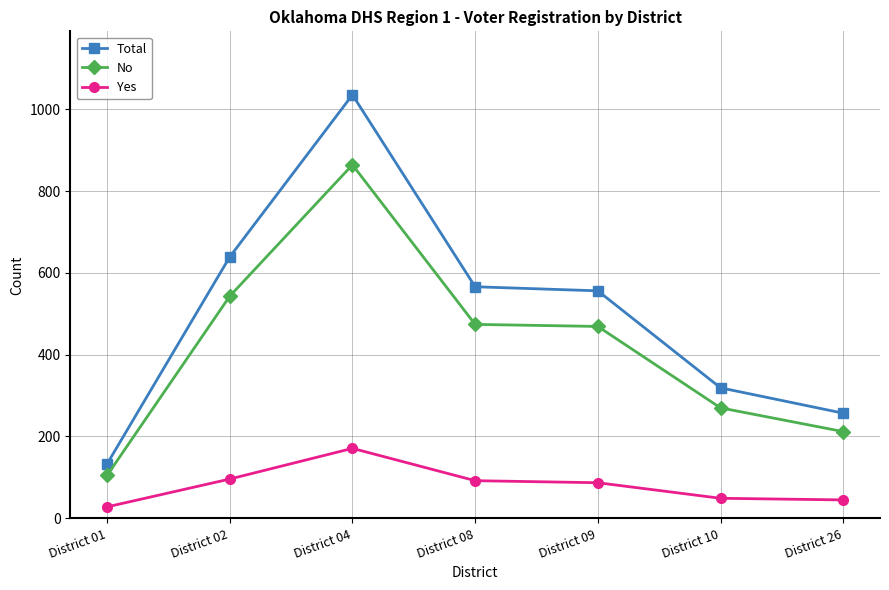

Which series has the widest spread of values?

Total